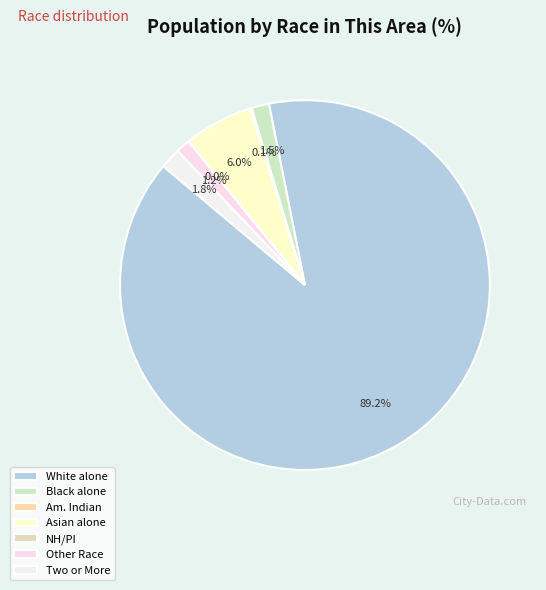

To the nearest percent, what is the difference between the largest and smallest slice percentages?

89%